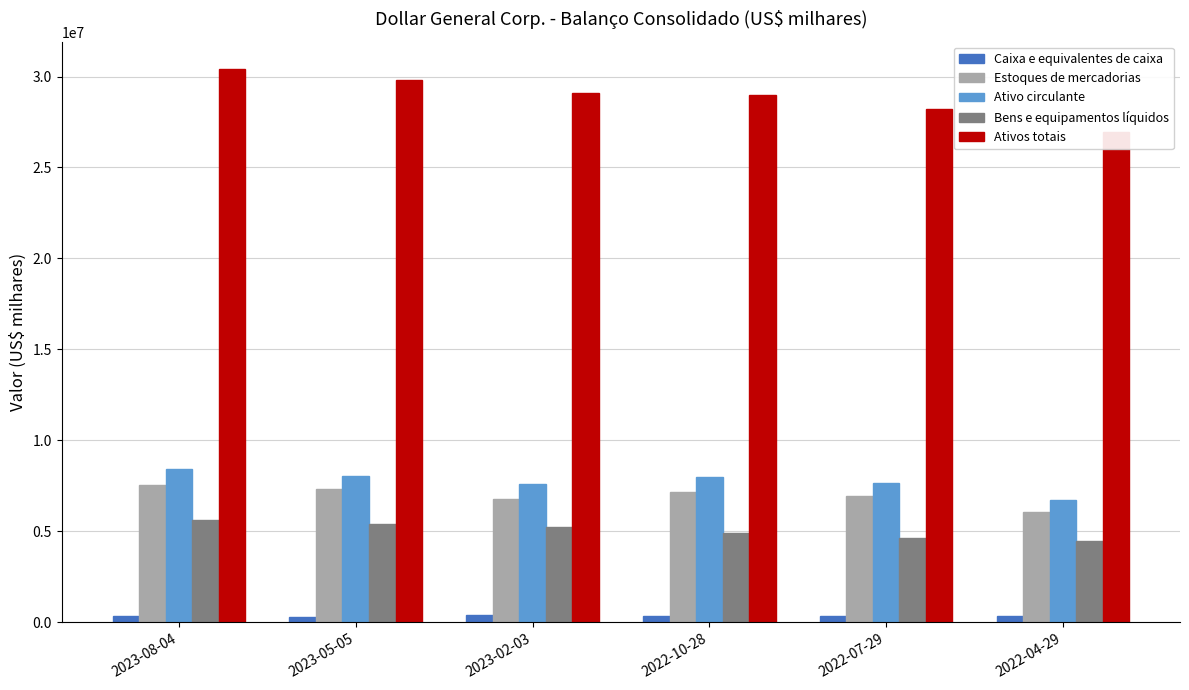

Where does the Ativo circulante series first go above 8017016?

2023-08-04